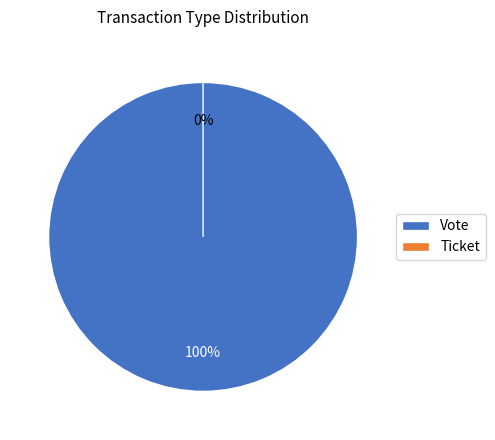

True or false: Vote accounts for 100% of the total.

True